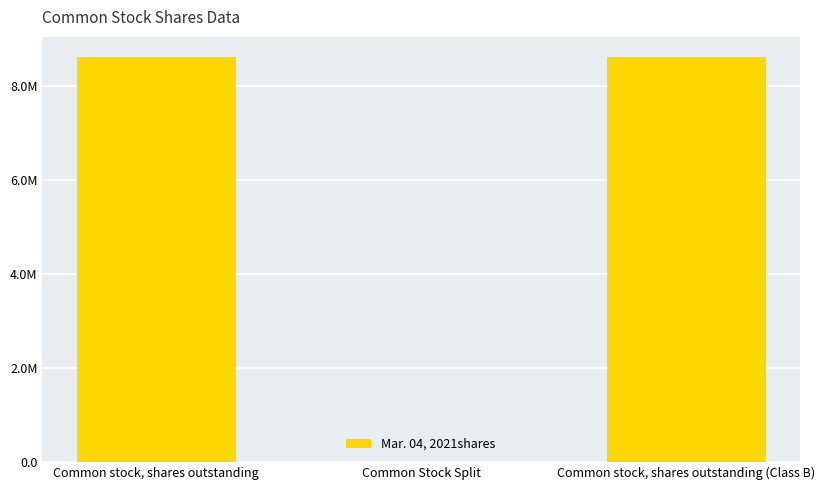

Reading left to right, what are all the values shown in this chart?

8625000.0	1.2	8625000.0